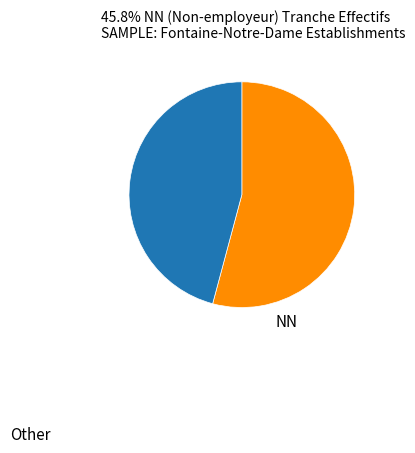

Is there any slice that represents more than half of the pie?

Yes